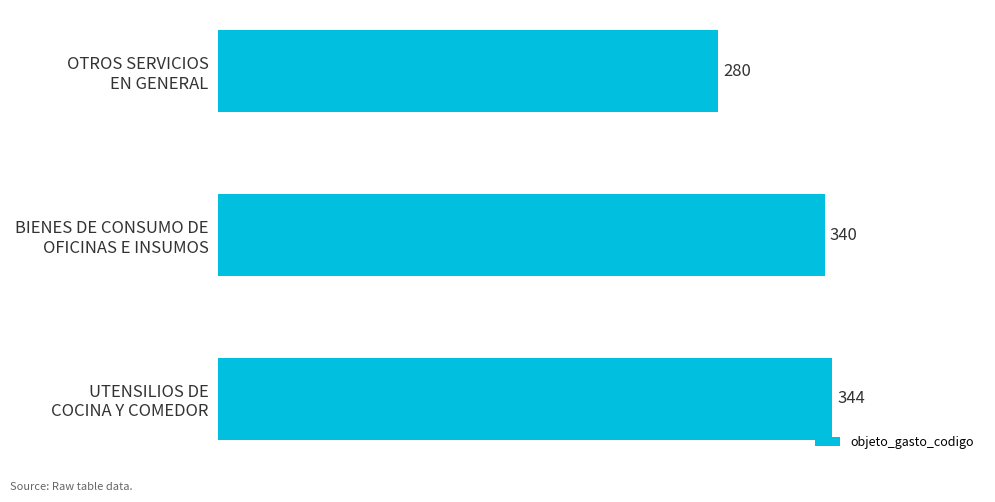

What is the maximum value shown in the chart?

344